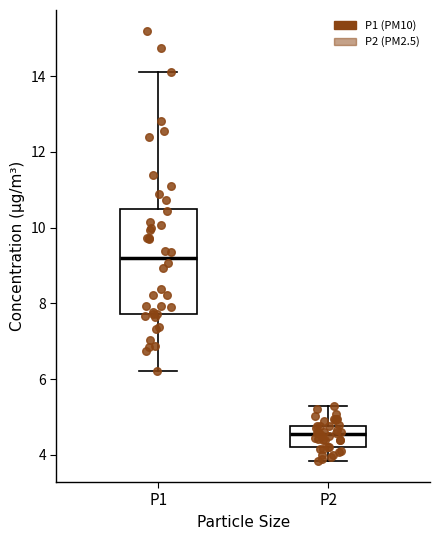

Reading left to right, read every box against the y-axis: the position of its median line, the range the box covers, and the ends of its whiskers. The values are not printed on the chart, so give them approximately, as read against the axis.

P1: median 9.2, box 7.8 to 10.6, whiskers 6.2 to 14.2
P2: median 4.6, box 4.2 to 4.8, whiskers 3.8 to 5.4